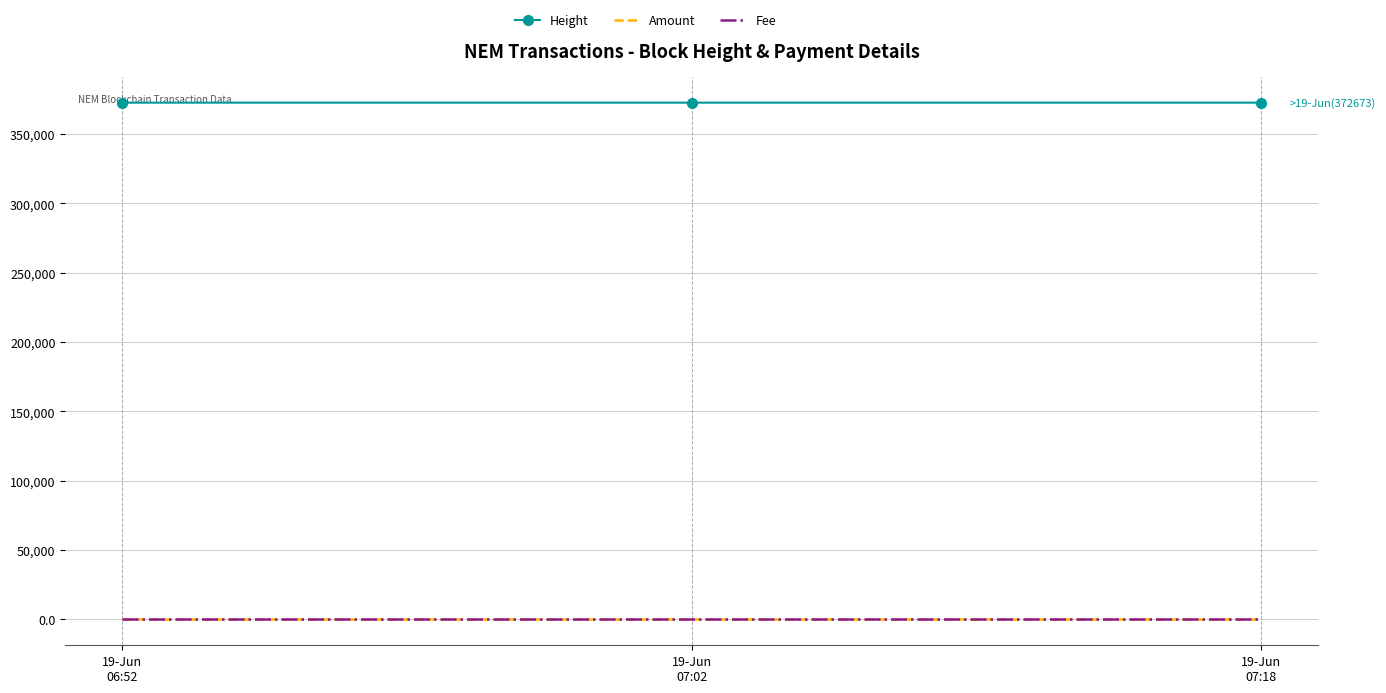

What is the average value of the Height series?

372676